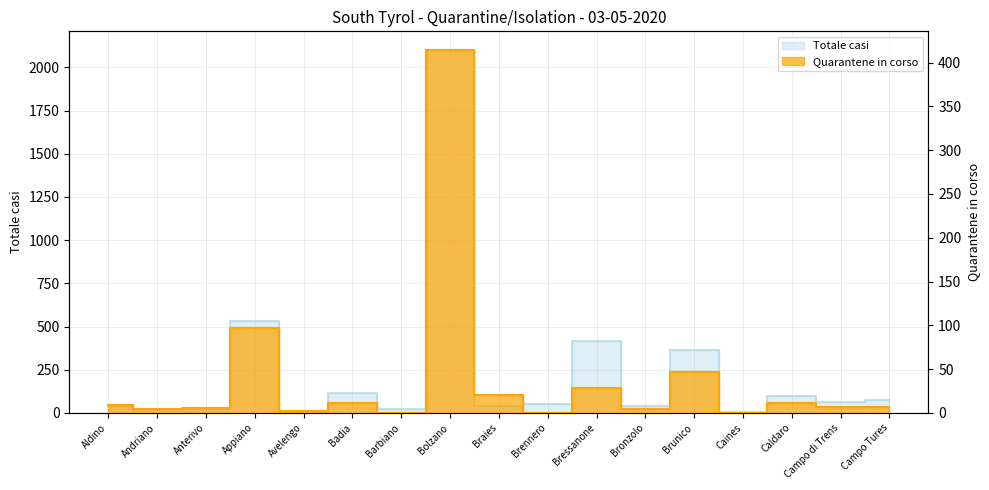

Rank the categories by Totale casi value from highest to lowest.

Bolzano, Appiano, Bressanone, Brunico, Badia, Caldaro, Campo Tures, Campo di Trens, Brennero, Braies, Bronzolo, Aldino, Barbiano, Andriano, Anterivo, Avelengo, Caines